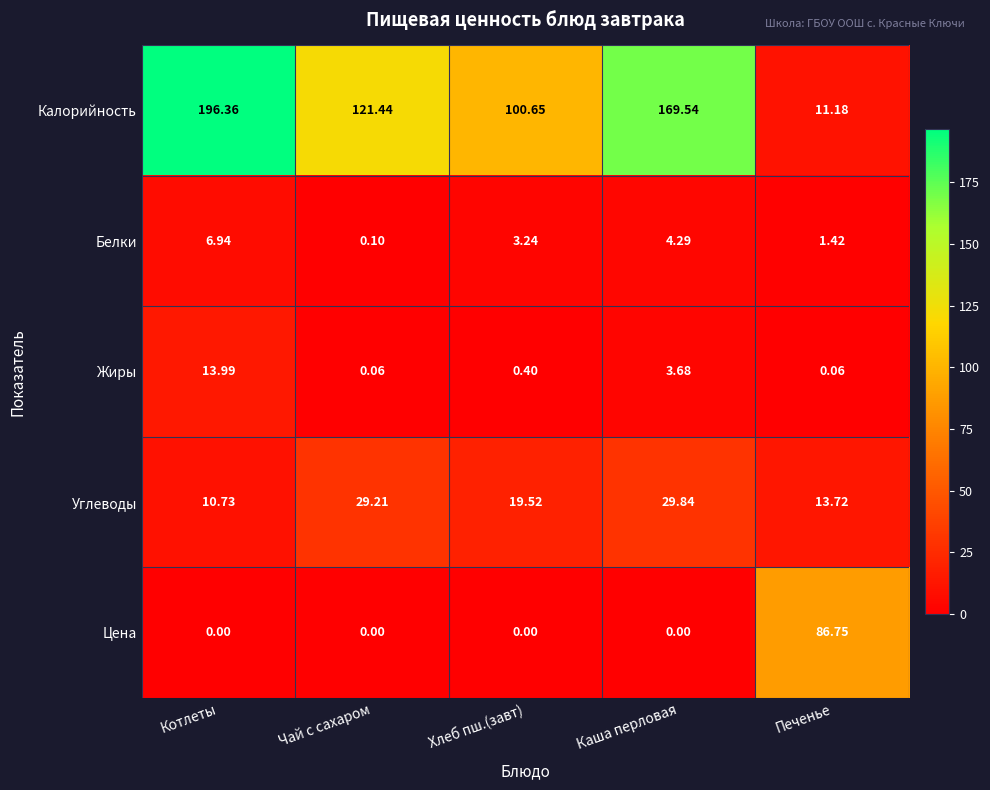

Count the number of data series in this chart.

5